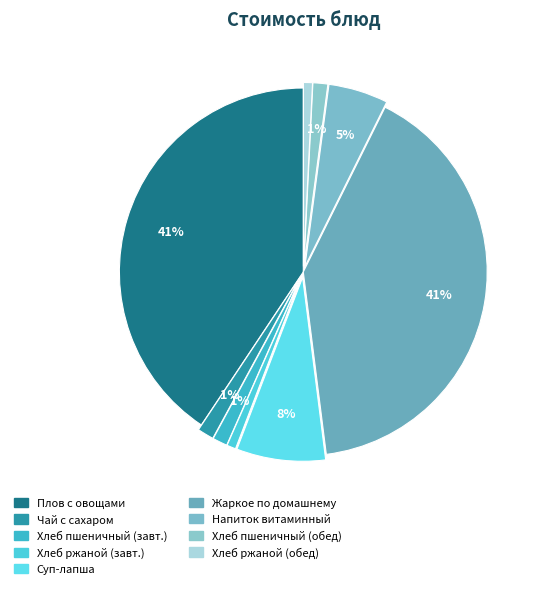

How many segments does this pie chart have?

9